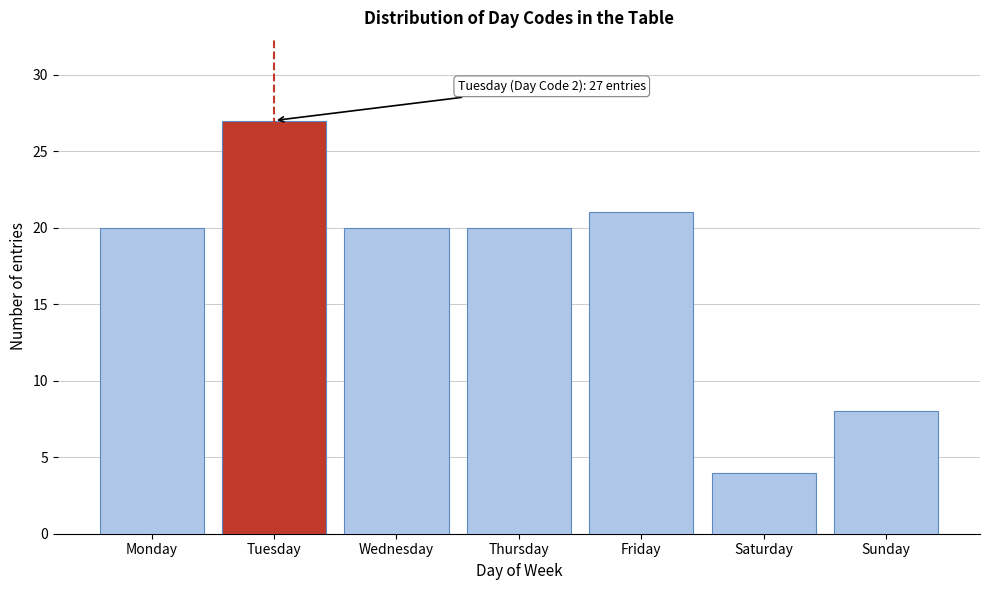

Reading left to right, list all the values displayed in this chart.

20	27	20	20	21	4	8